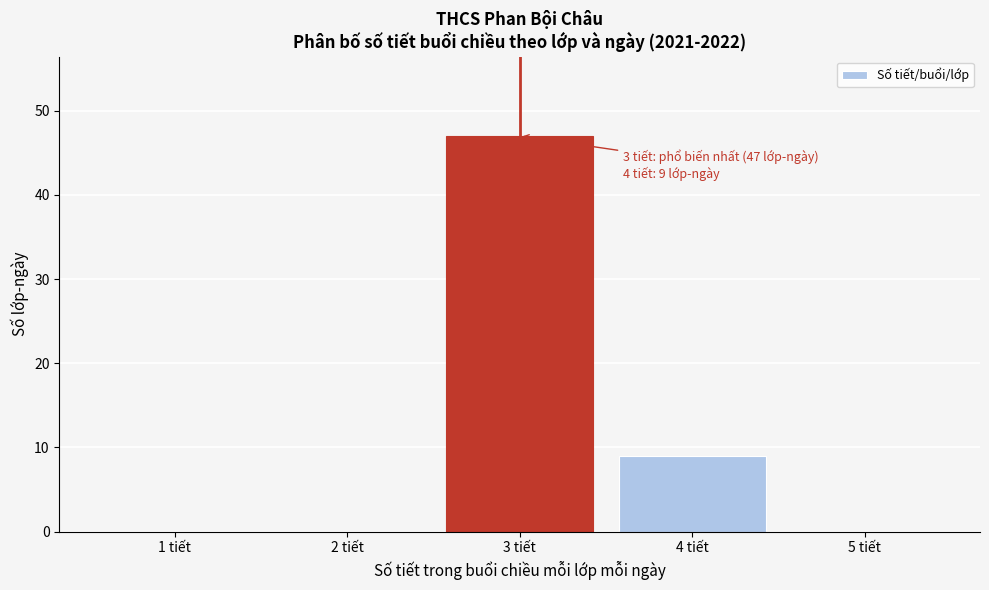

Which range on the x-axis has the tallest bar?

2.5 to 3.5